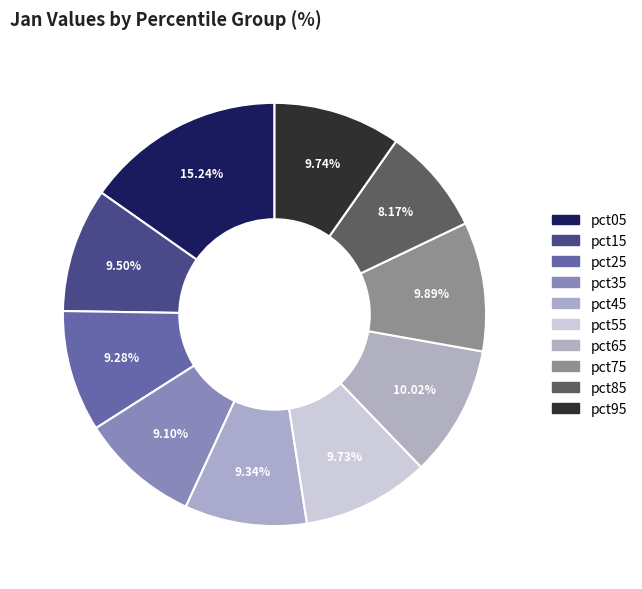

What is the largest slice in the pie chart?

pct05